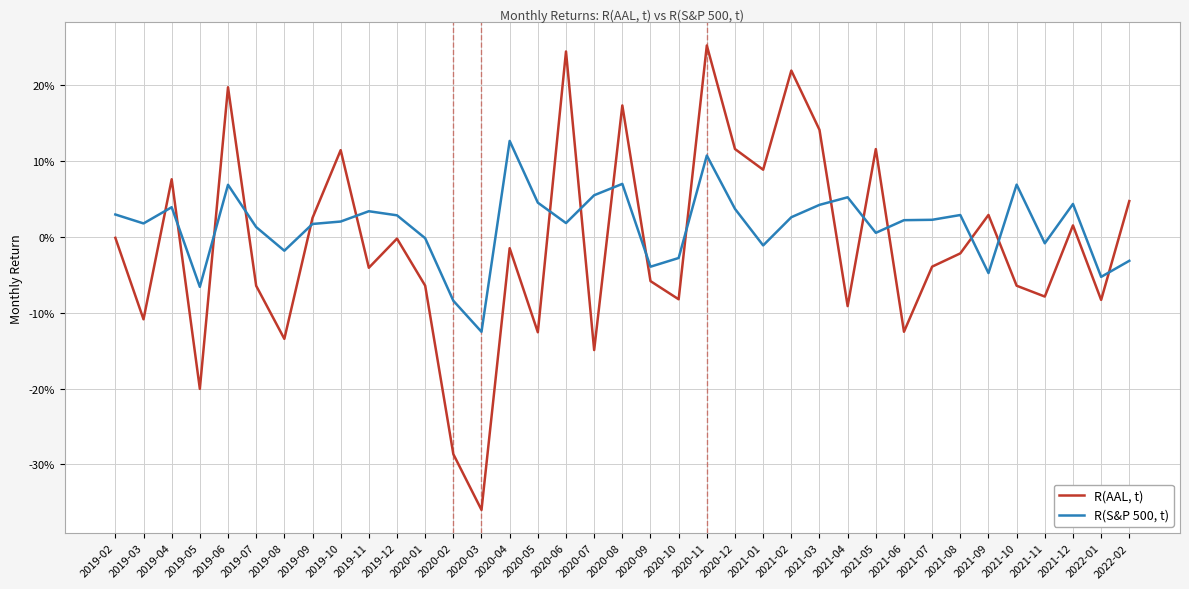

What is the label of the 18th point from the right?

2020-09